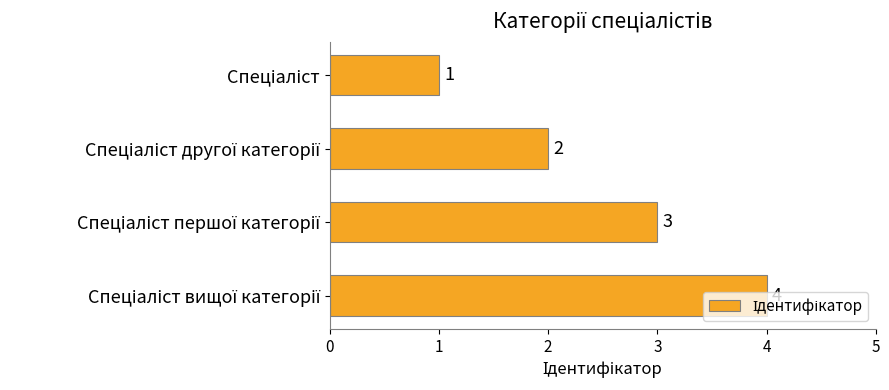

What is the value of the 3rd bar from the top?

3